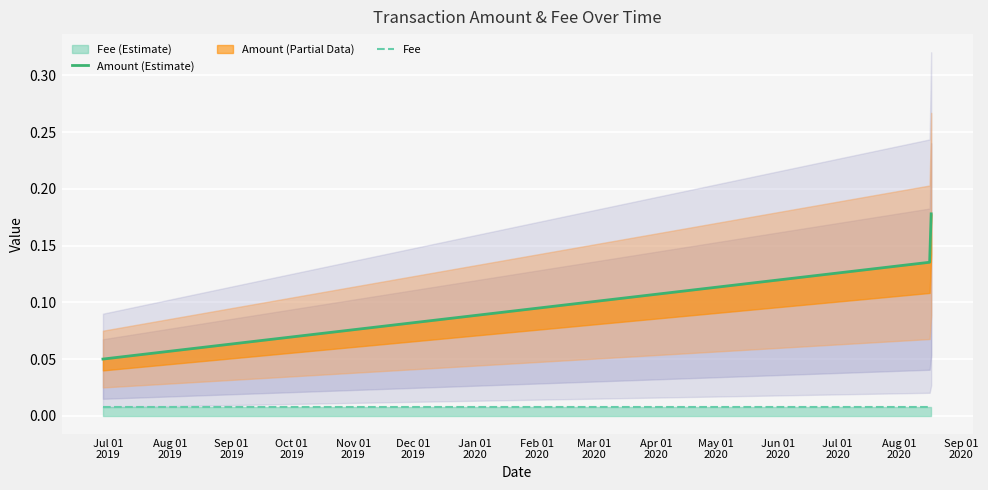

Does the chart display data point markers on the line(s)?

No